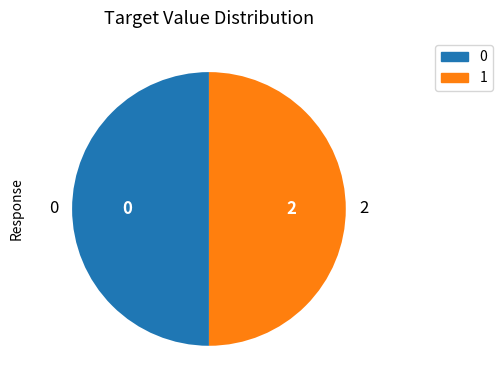

What is the ratio of the value at 0 to the value at 2?

1.0